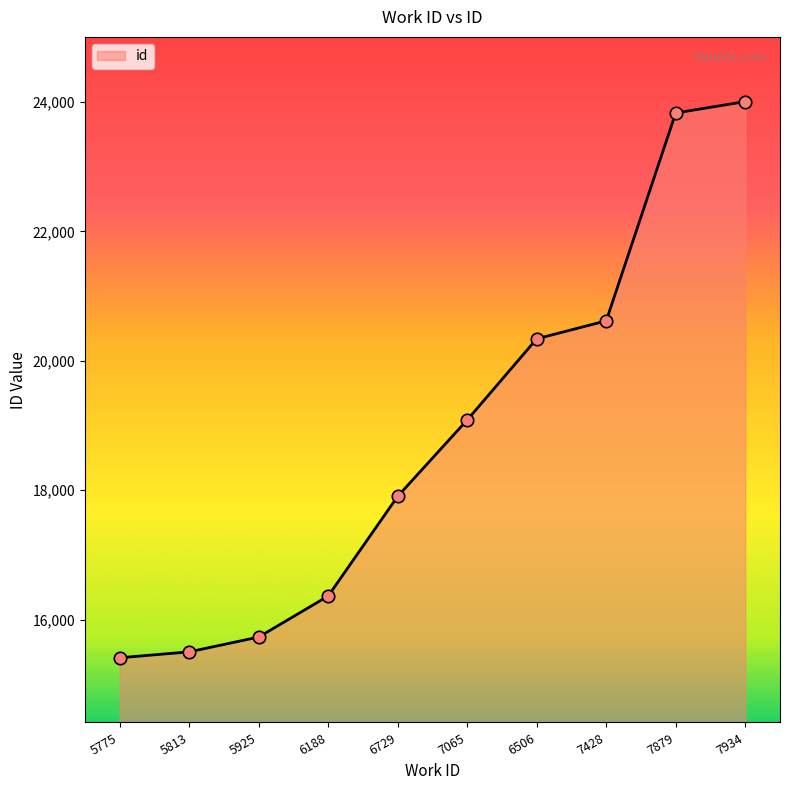

What is the ratio of the value at 7879 to the value at 7065?

1.2